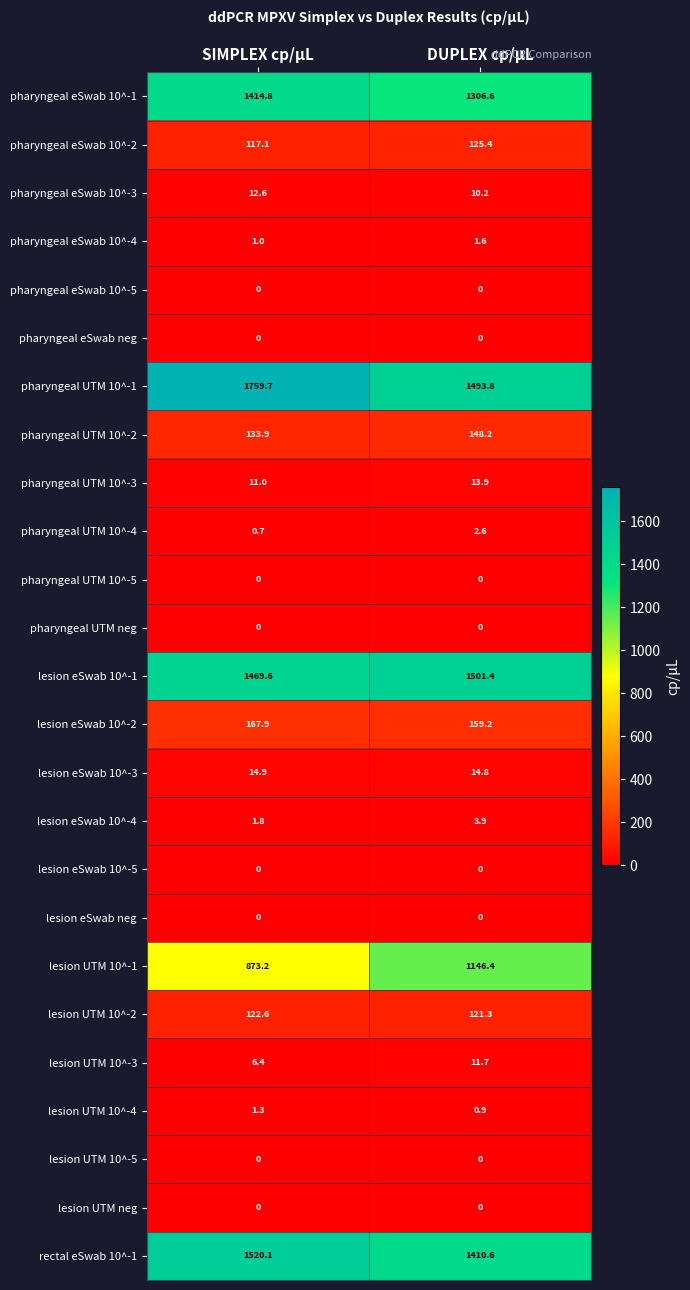

At which category is the sum across all series the highest?

SIMPLEX cp/µL